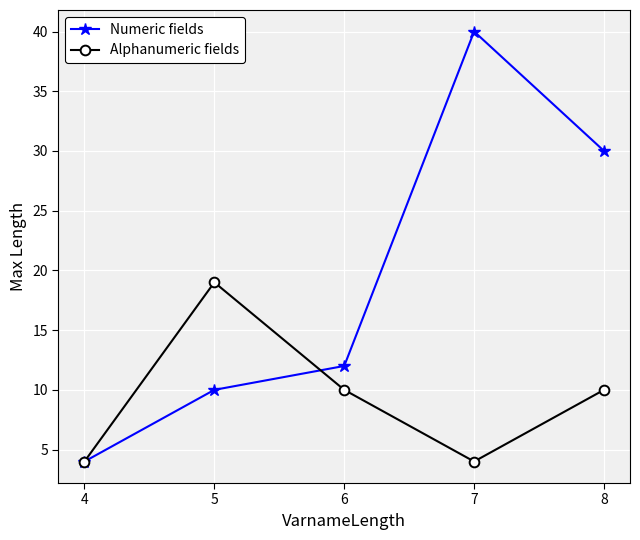

Reading left to right, list all the values displayed in this chart.

Numeric fields: 4	10	12	40	30
Alphanumeric fields: 4	19	10	4	10